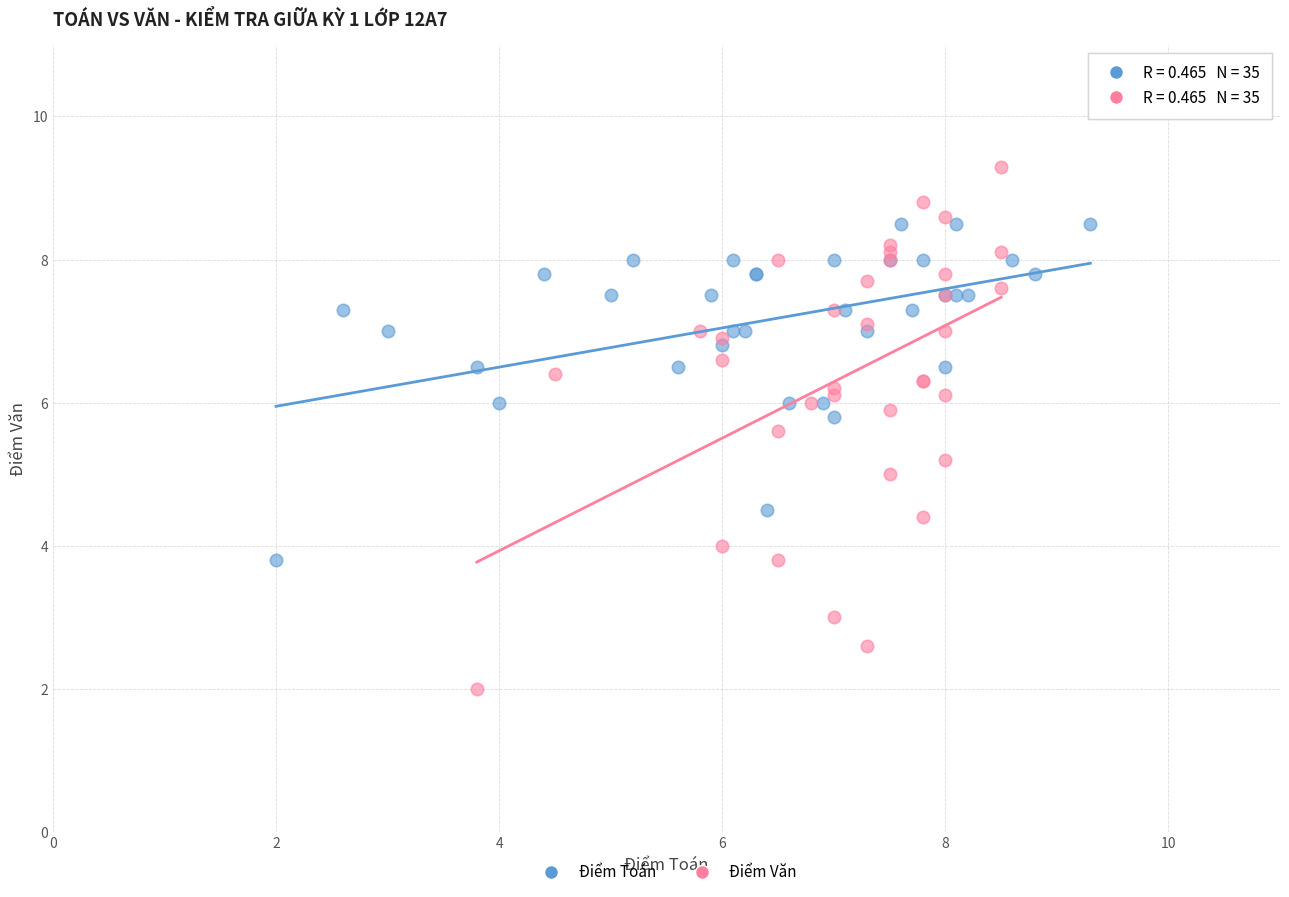

Which series has the widest spread of Y values?

Điểm Văn